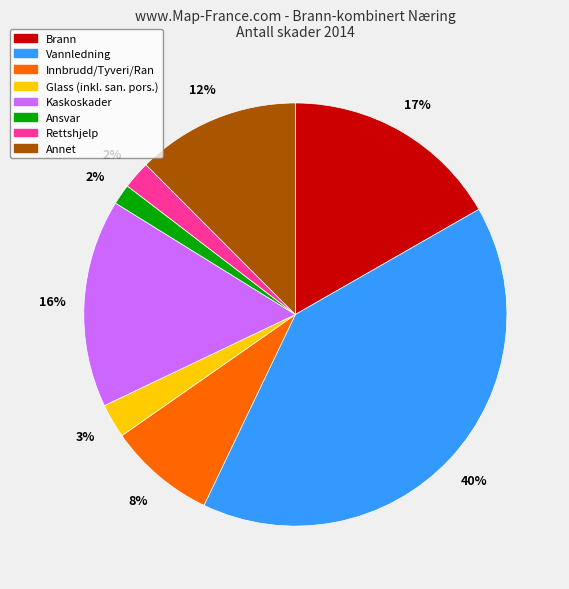

Which category has the biggest portion of the pie?

Vannledning